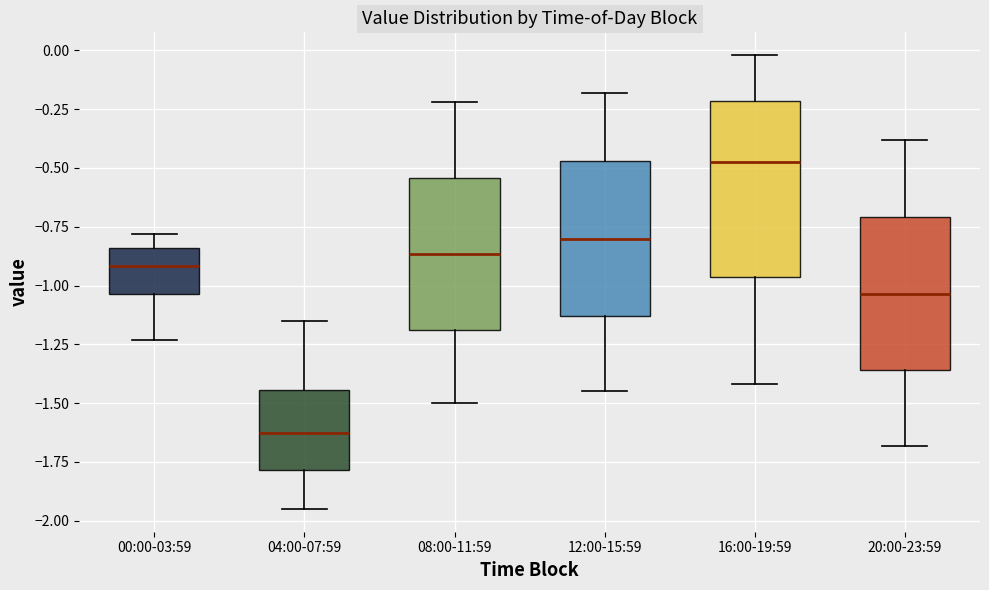

Comparing the boxes themselves (not the whiskers), which one is the tallest?

16:00-19:59